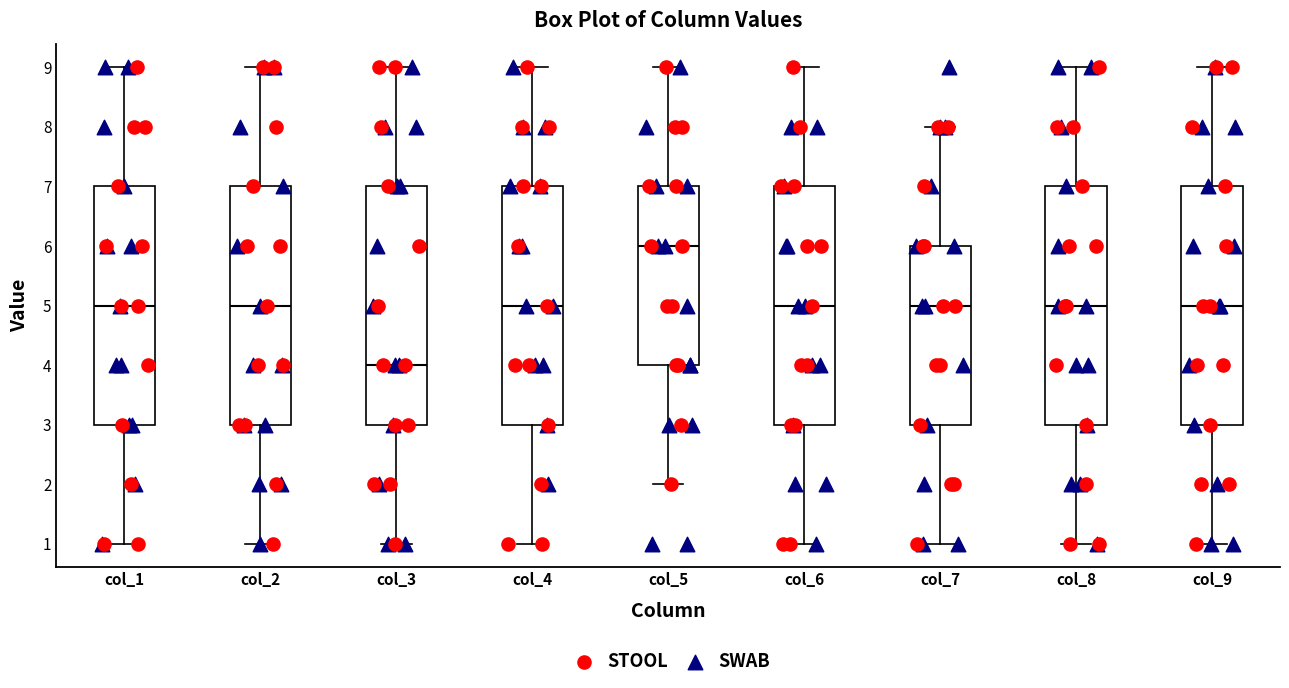

Reading left to right, read every box against the y-axis: the position of its median line, the range the box covers, and the ends of its whiskers. The values are not printed on the chart, so give them approximately, as read against the axis.

col_1: median 5, box 3 to 7, whiskers 1 to 9
col_2: median 5, box 3 to 7, whiskers 1 to 9
col_3: median 4, box 3 to 7, whiskers 1 to 9
col_4: median 5, box 3 to 7, whiskers 1 to 9
col_5: median 6, box 4 to 7, whiskers 2 to 9
col_6: median 5, box 3 to 7, whiskers 1 to 9
col_7: median 5, box 3 to 6, whiskers 1 to 8
col_8: median 5, box 3 to 7, whiskers 1 to 9
col_9: median 5, box 3 to 7, whiskers 1 to 9